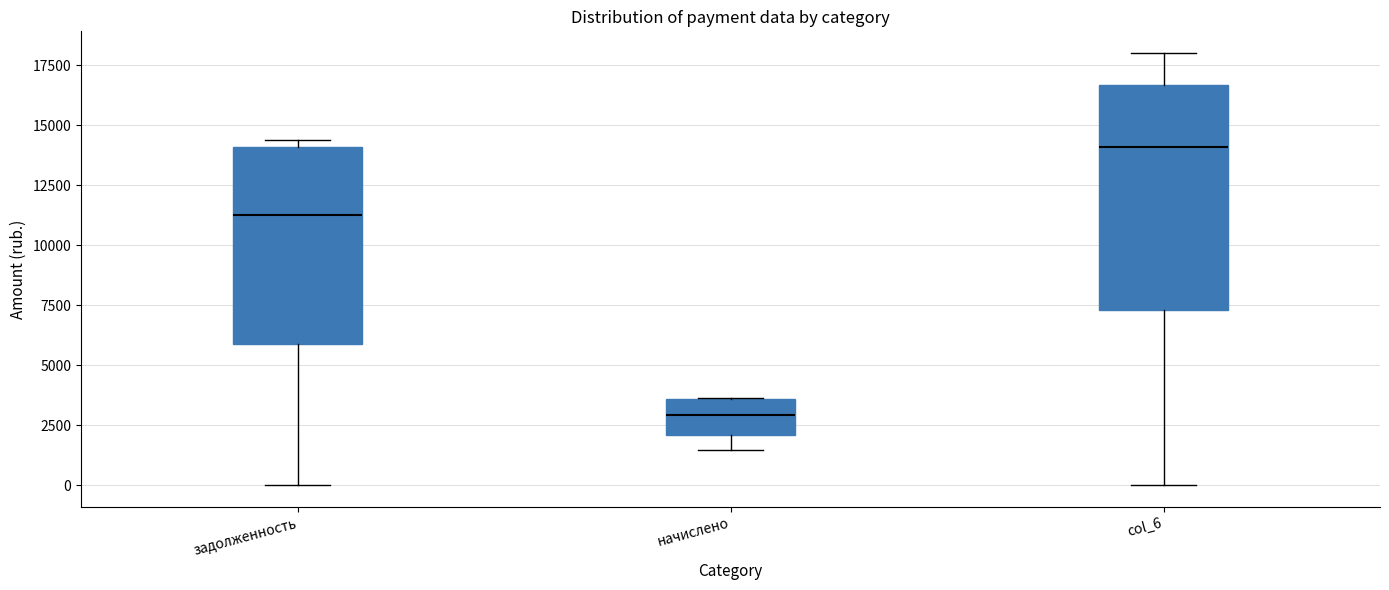

Which box has the lowest median line?

начислено